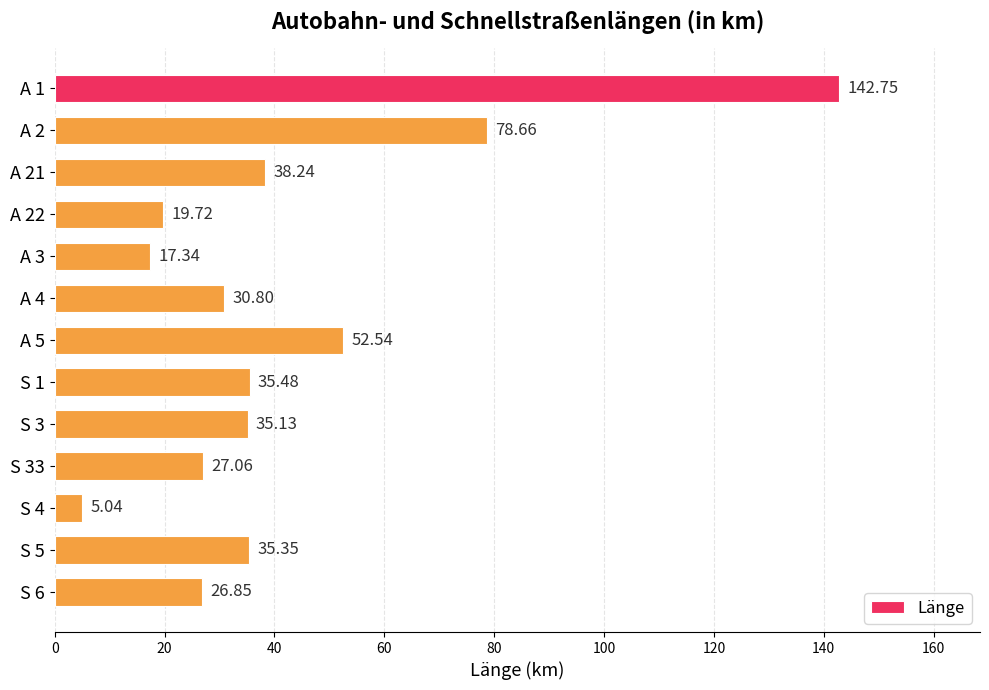

What is the change in value from A 5 to S 4?

-47.5